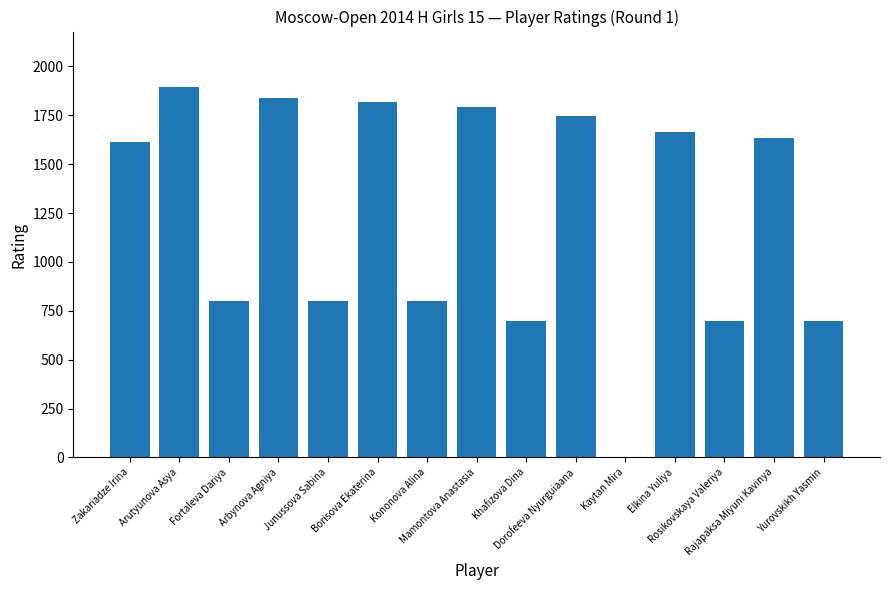

Which category has the highest value across all series?

Arutyunova Asya